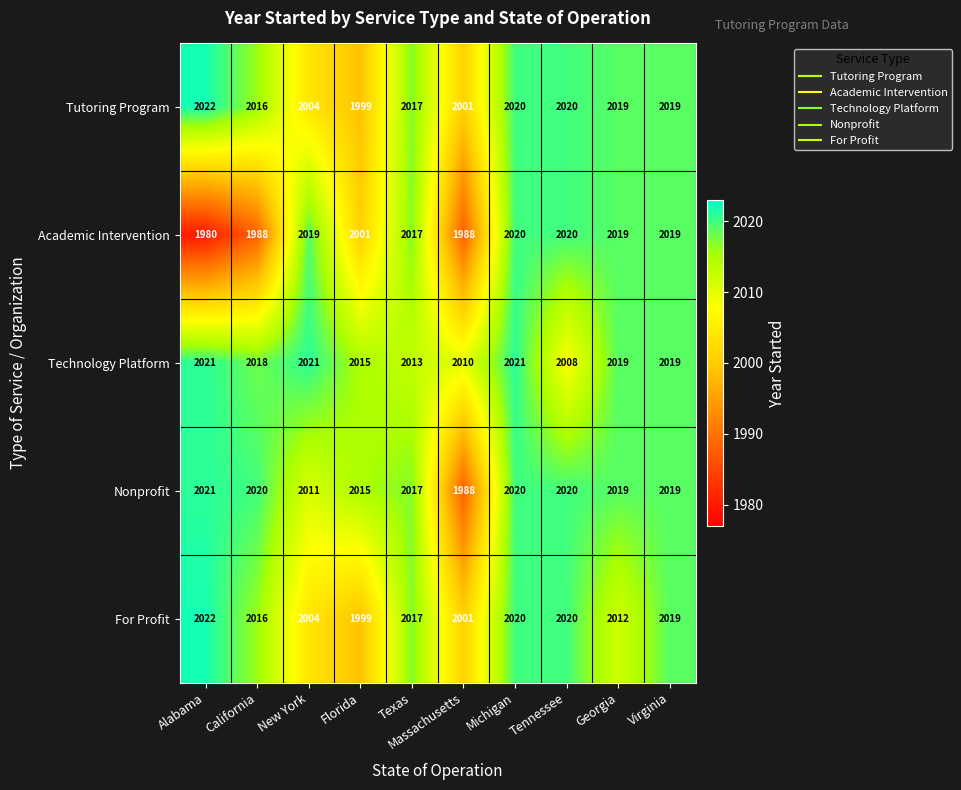

Is it true that For Profit equals 2020 at Tennessee?

True